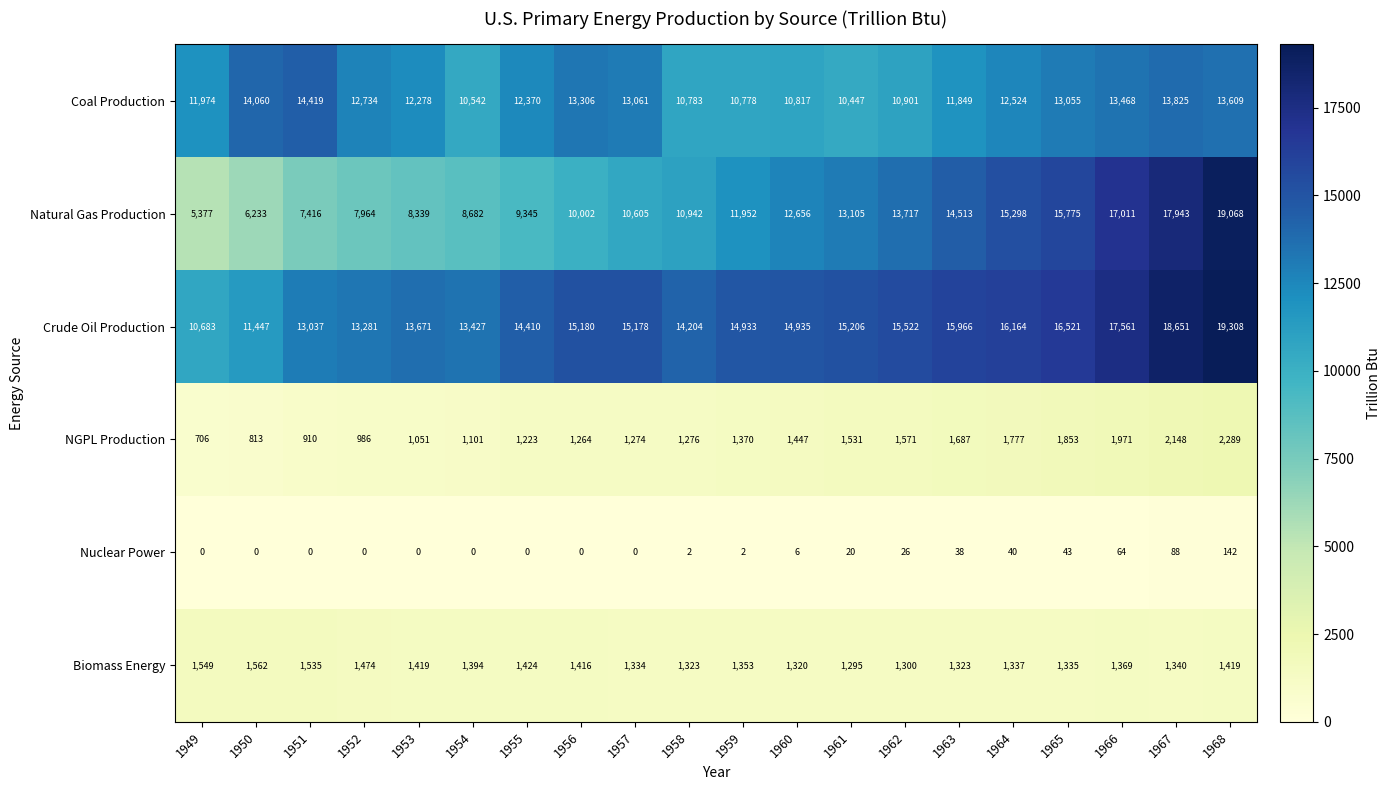

What is the difference between the second highest and minimum values in the Natural Gas Production series?

12566